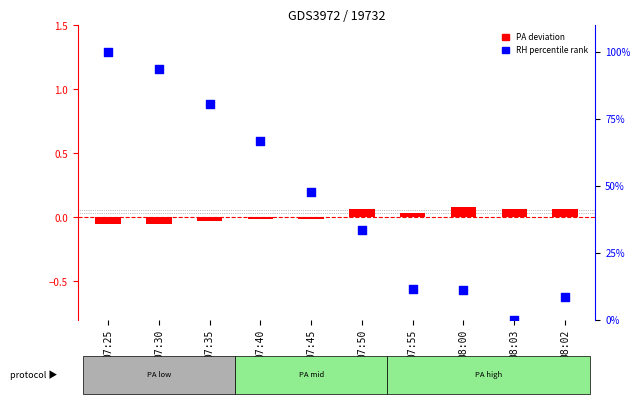

Which series reaches the maximum Y coordinate?

RH percentile rank